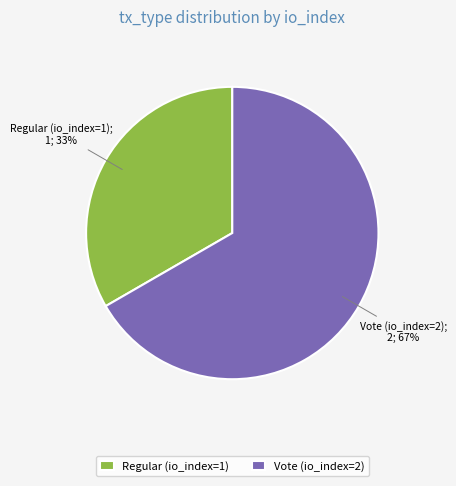

Rank the categories by value from highest to lowest.

Vote (io_index=2), Regular (io_index=1)